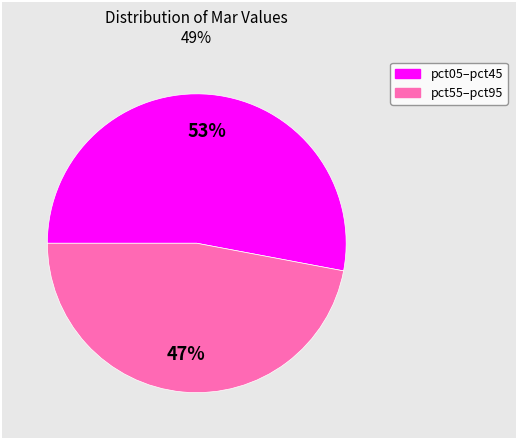

To the nearest percent, what is the difference between the largest and smallest slice percentages?

6%